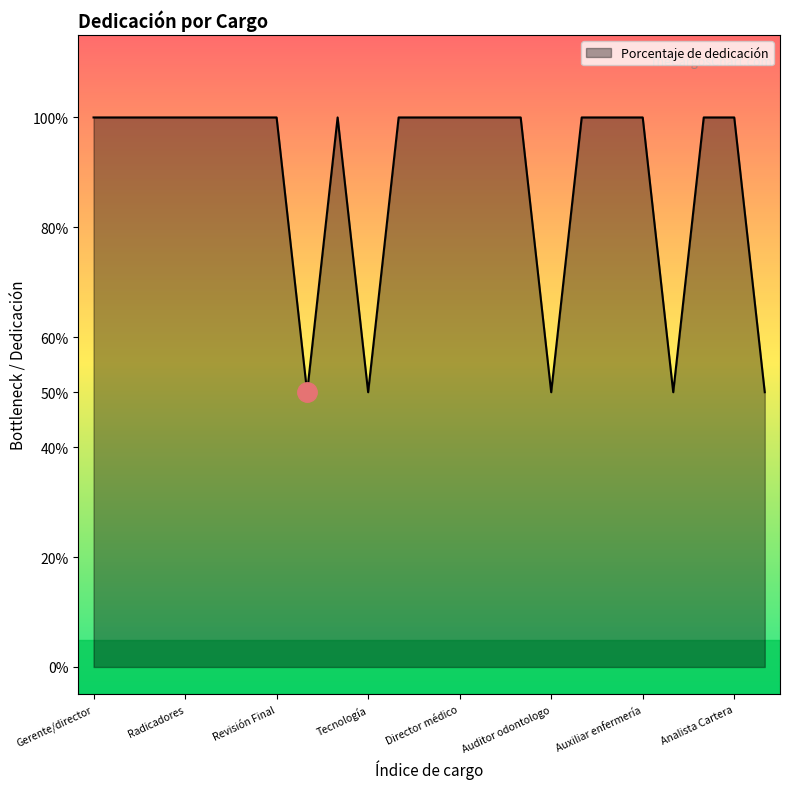

What is the difference between the second highest and second lowest values?

0.5